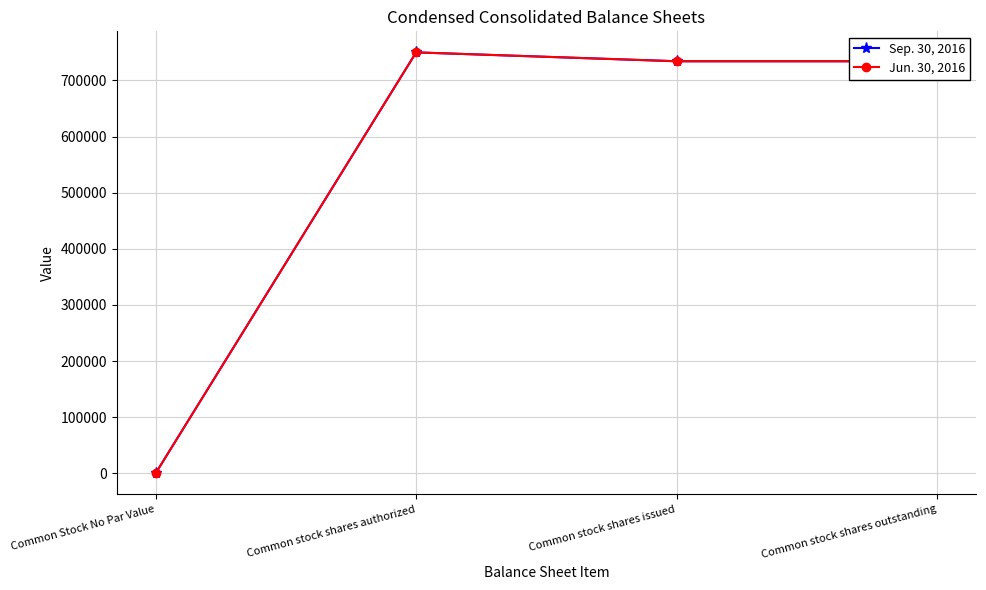

At which category is the sum across all series the highest?

Common stock shares authorized